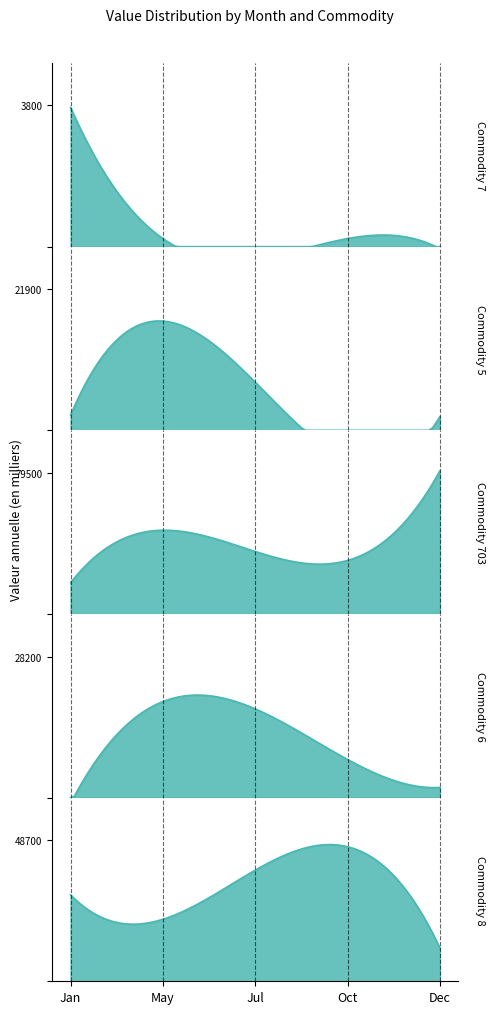

Rank the categories by May value from lowest to highest.

Commodity 7, Commodity 6, Commodity 5, Commodity 8, Commodity 703